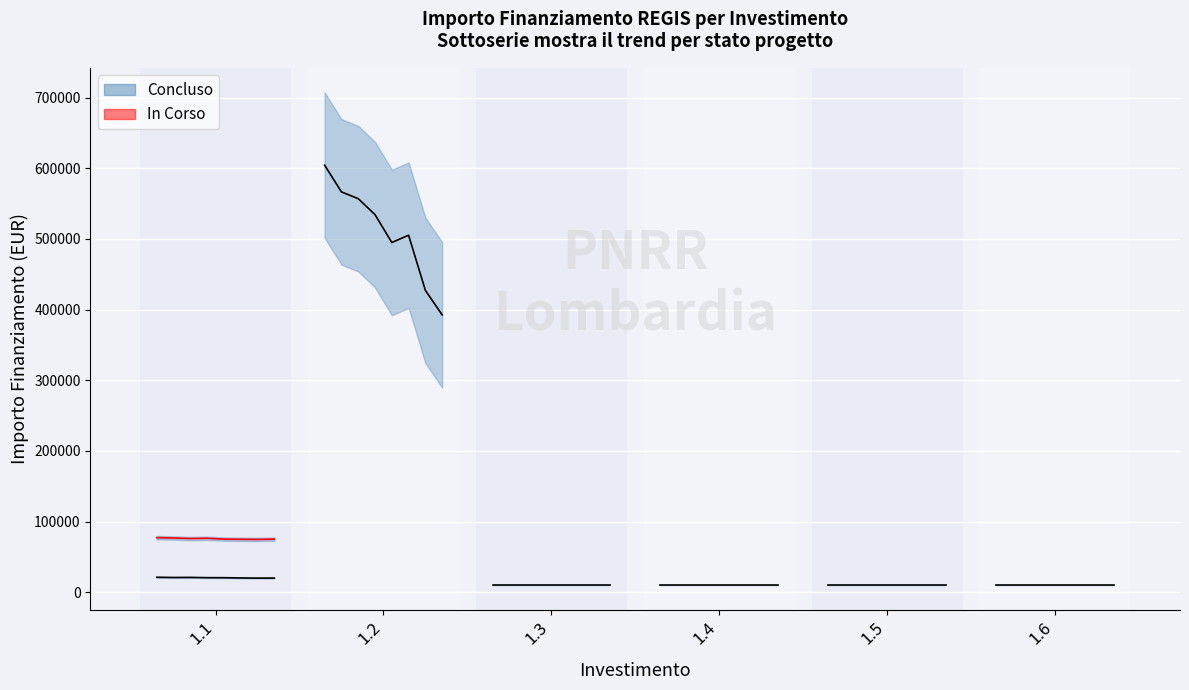

The In Corso (trend) series shows 126533.8 at 6. True or false?

False